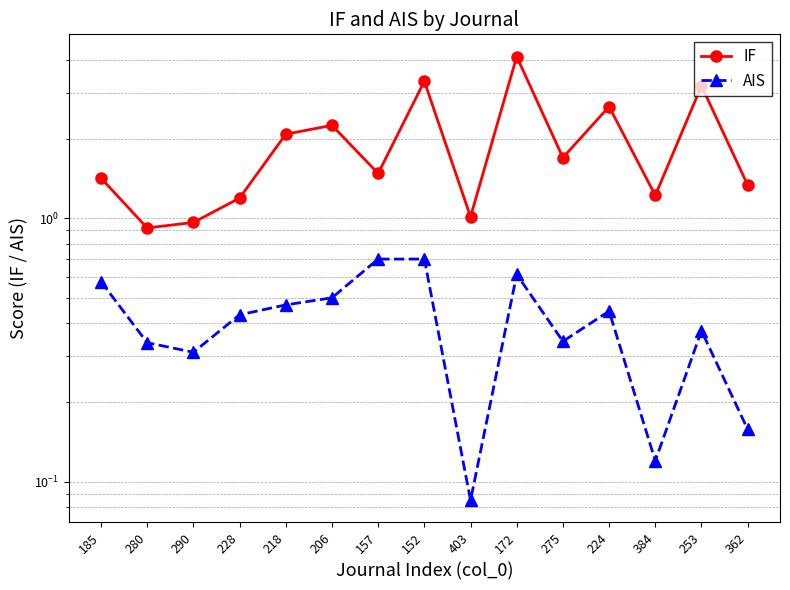

True or false: AIS and IF intersect in this chart.

False